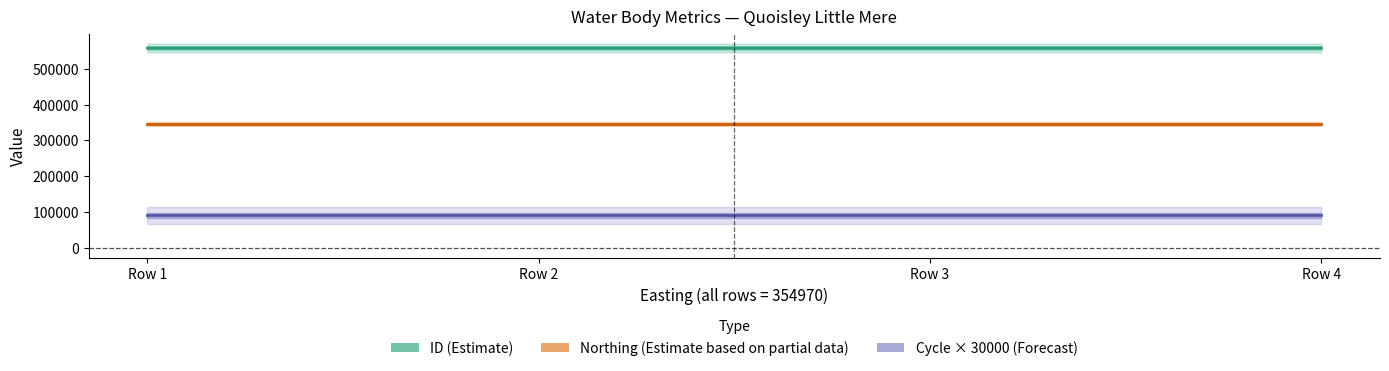

Read the Cycle × 30000 (Forecast) value at Row 3.

90000